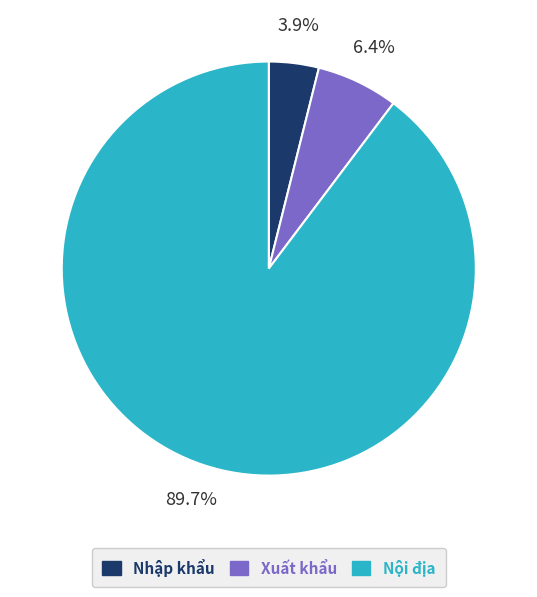

To the nearest percent, what percentage of the pie is Nội địa?

90%